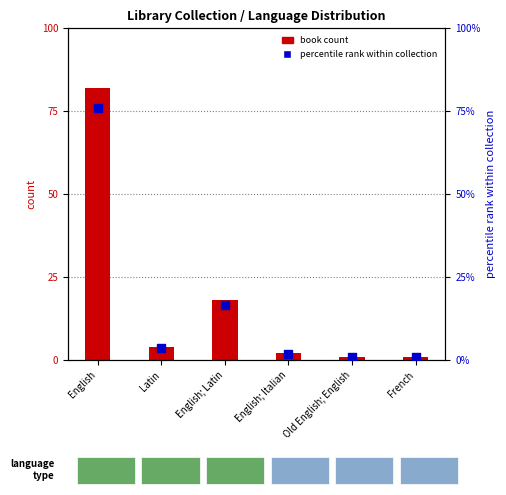

At which category is the sum across all series the highest?

English